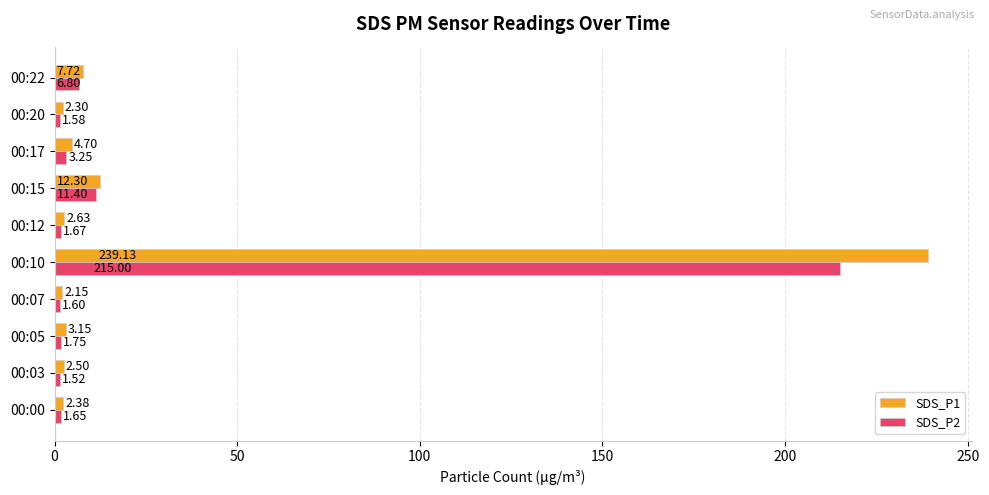

What is the average value of the SDS_P1 series?

27.9